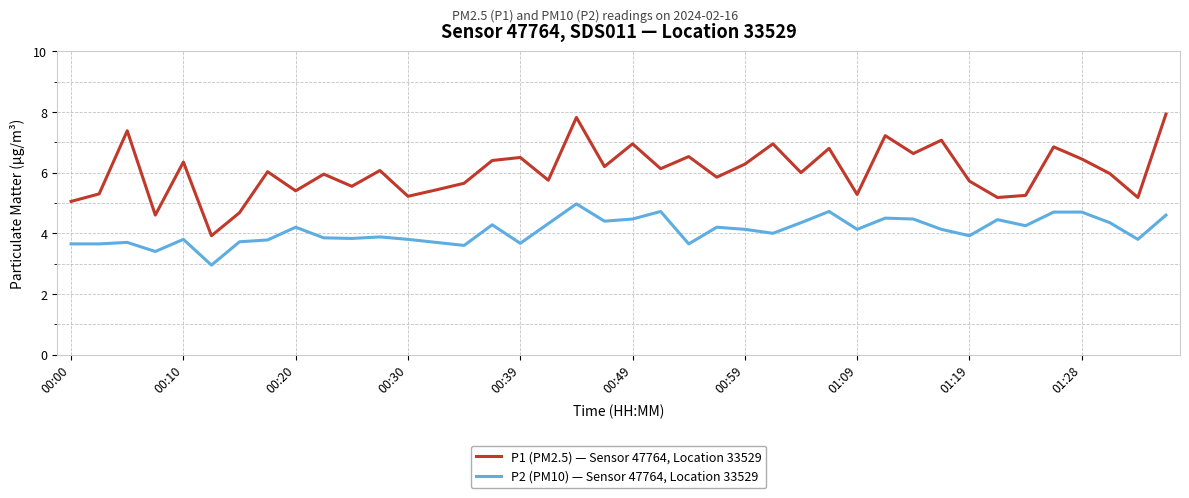

Which series has the largest total across all categories?

P1 (PM2.5) — Sensor 47764, Location 33529